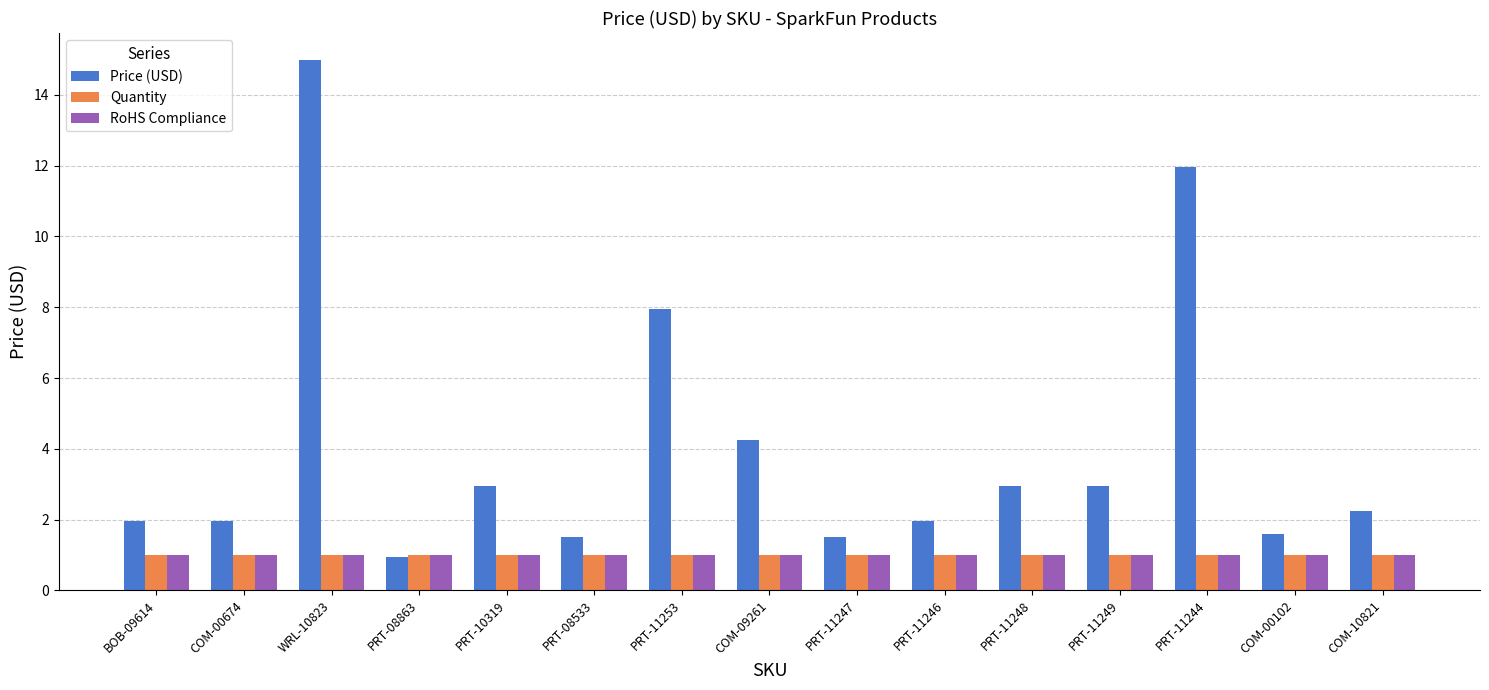

At which category is the sum across all series the highest?

WRL-10823